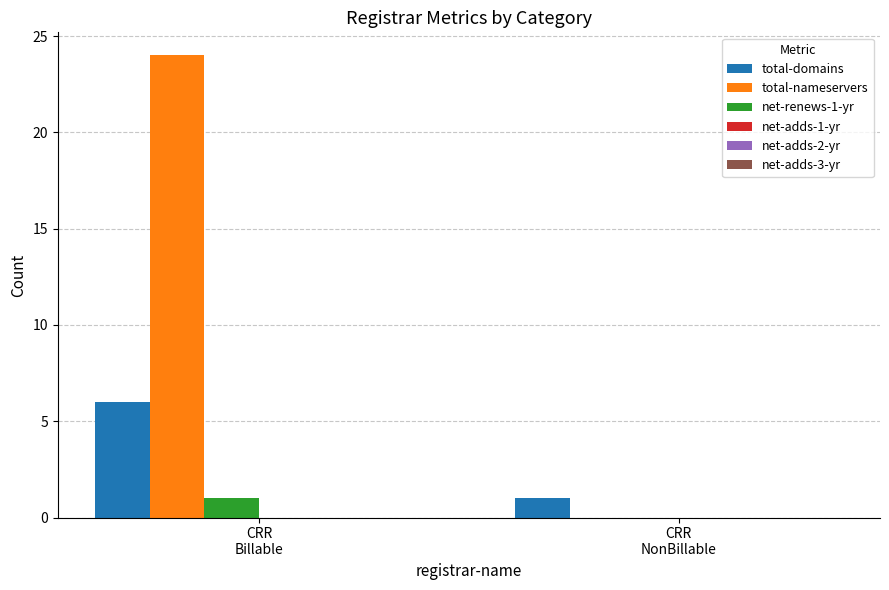

Which series has the largest total across all categories?

total-nameservers